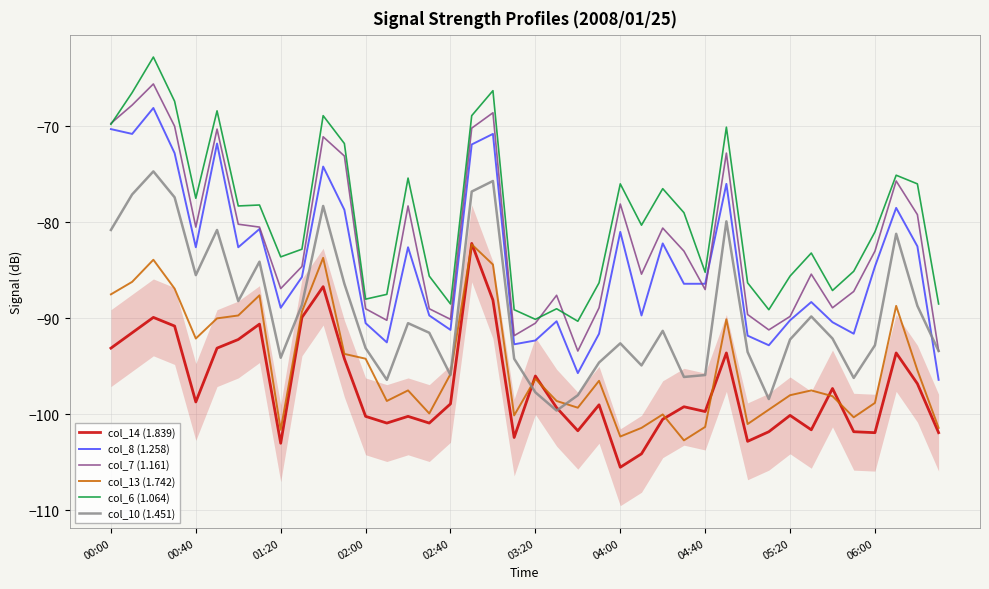

Which series has the widest spread of values?

col_8 (1.258)